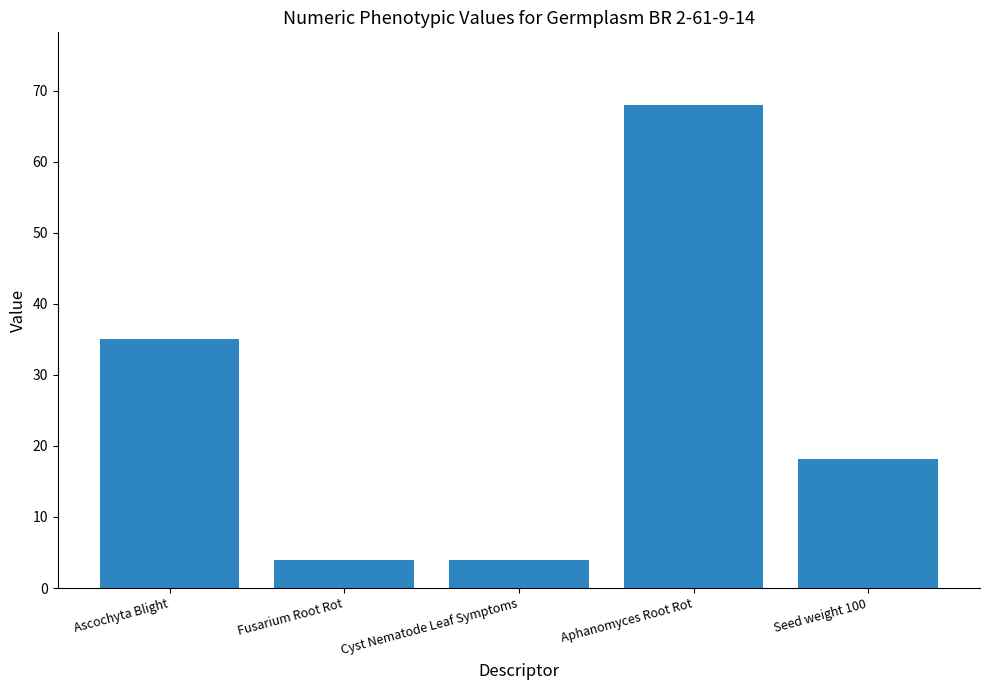

What is the maximum value shown in the chart?

68.0